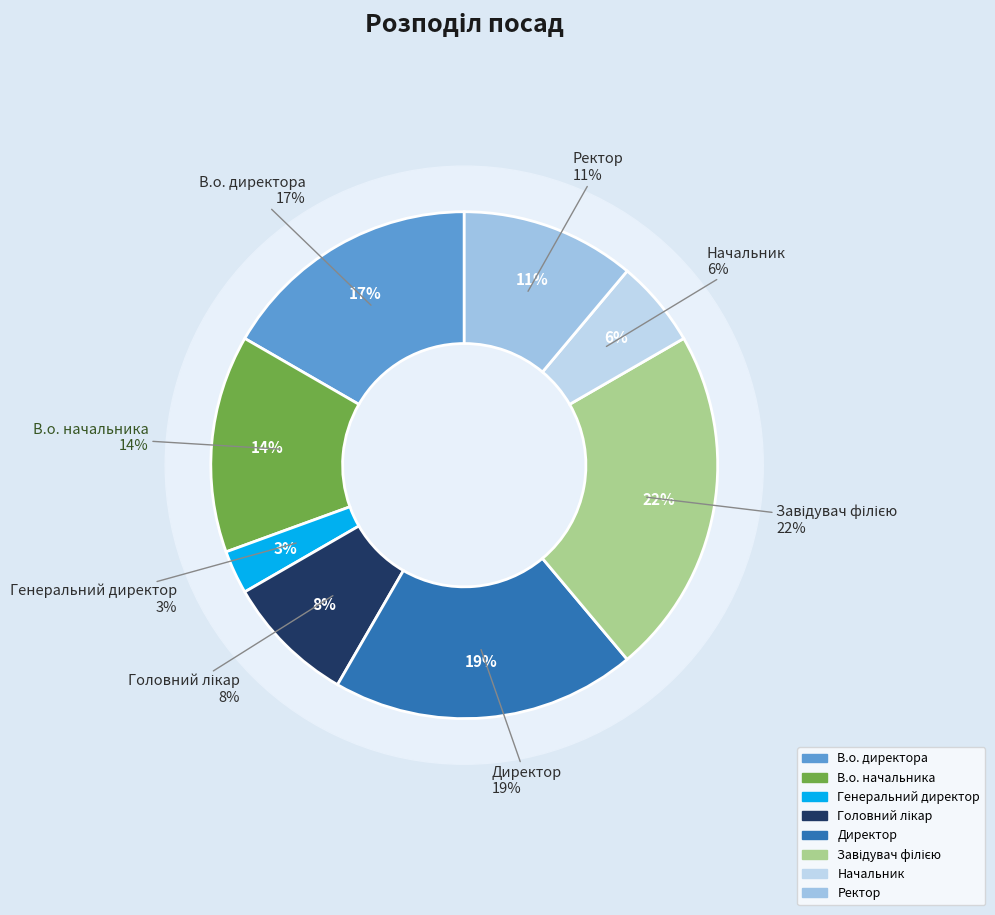

What portion of the pie excludes Ректор?

88.9%